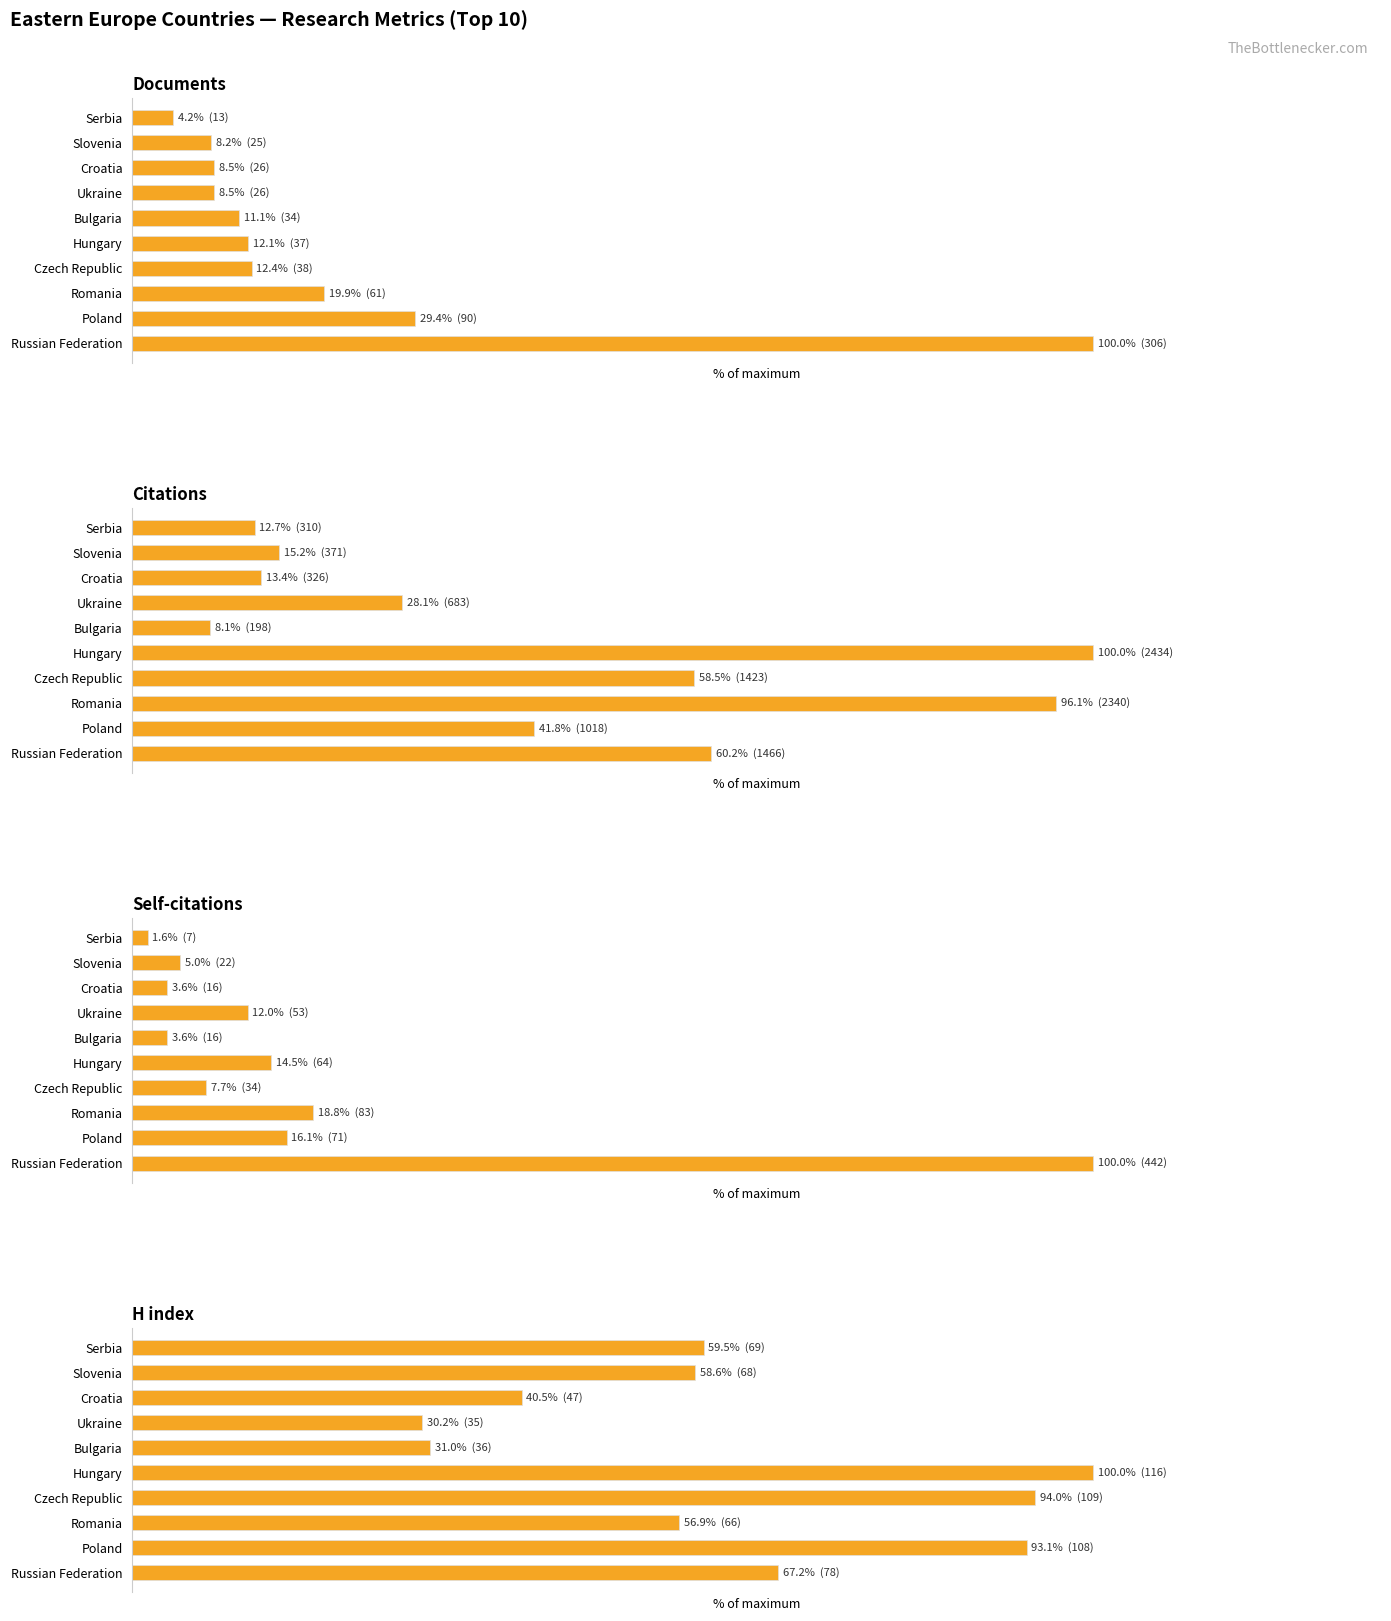

List the series in order of their peak value, lowest first.

Documents, Citations, Self-citations, H index